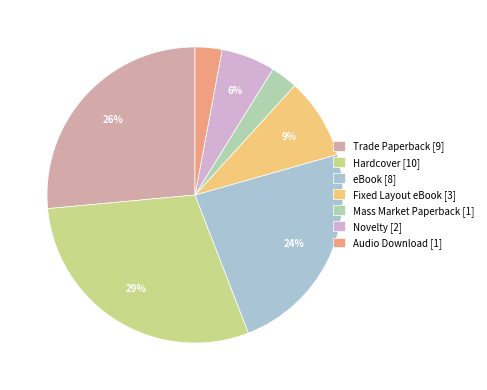

Which has a higher value, Trade Paperback [9] or eBook [8]?

Trade Paperback [9]